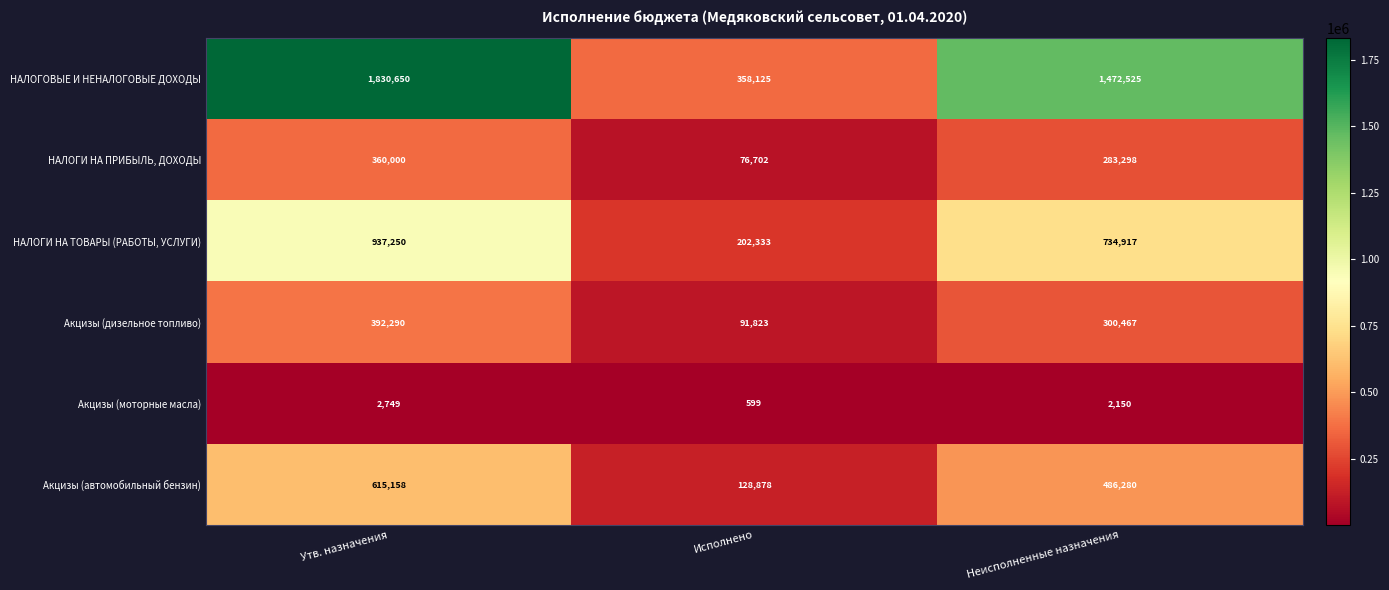

Reading left to right, list all the values displayed in this chart.

НАЛОГОВЫЕ И НЕНАЛОГОВЫЕ ДОХОДЫ: 1830650	358125	1472525
НАЛОГИ НА ПРИБЫЛЬ, ДОХОДЫ: 360000	76702	283298
НАЛОГИ НА ТОВАРЫ (РАБОТЫ, УСЛУГИ): 937250	202333	734917
Акцизы (дизельное топливо): 392290	91823	300467
Акцизы (моторные масла): 2749	599	2150
Акцизы (автомобильный бензин): 615158	128878	486280